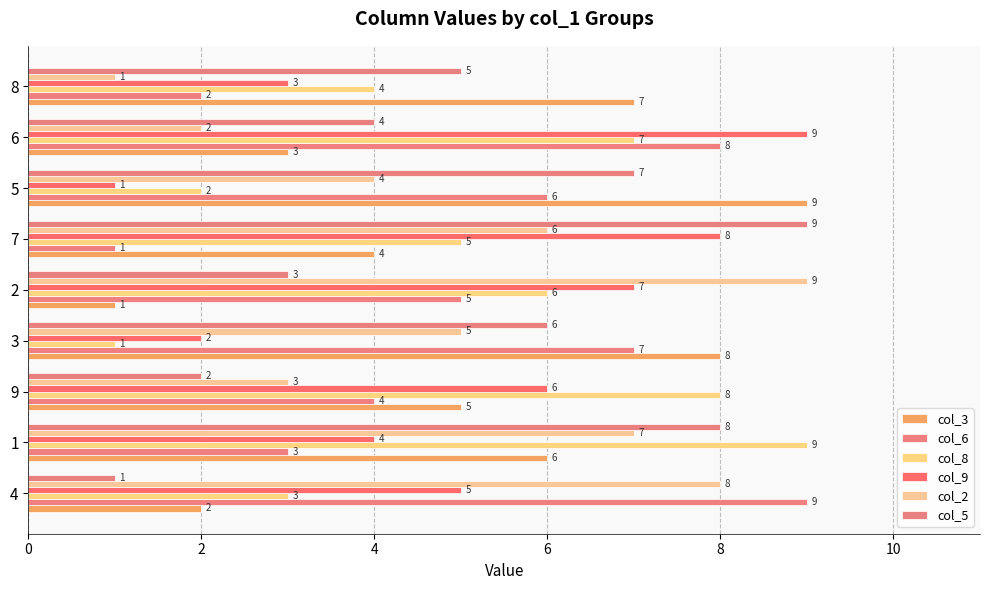

Count the number of categories in the chart.

9